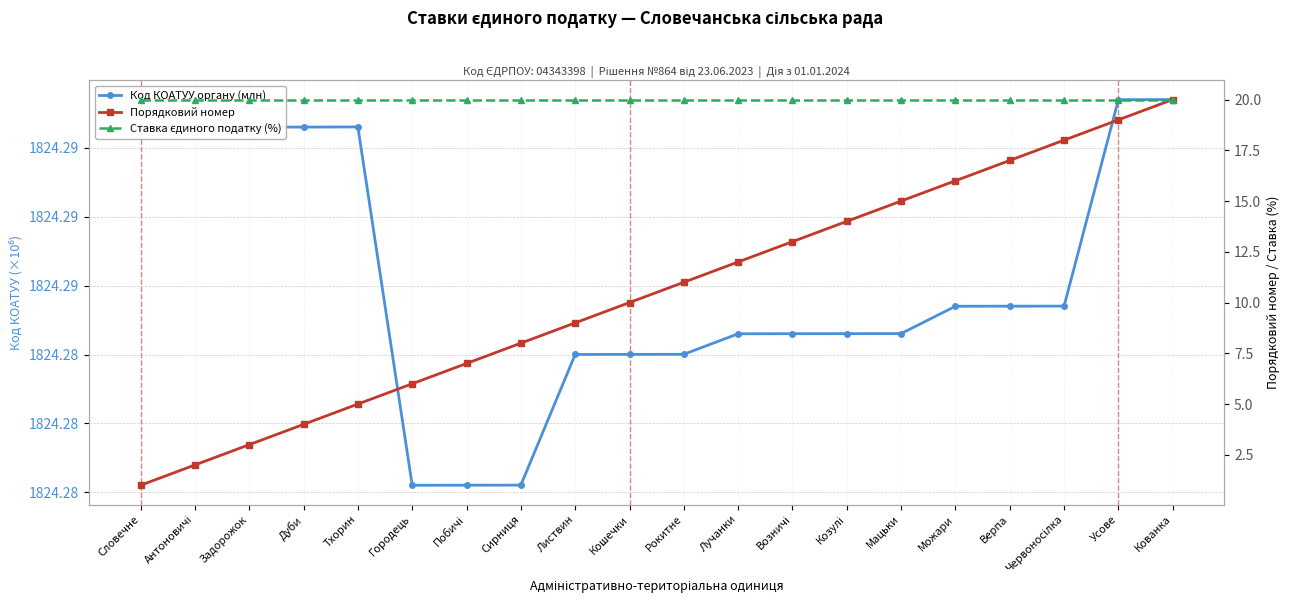

In Код КОАТУУ органу (млн), how many points are higher than both neighbors (excluding endpoints)?

2